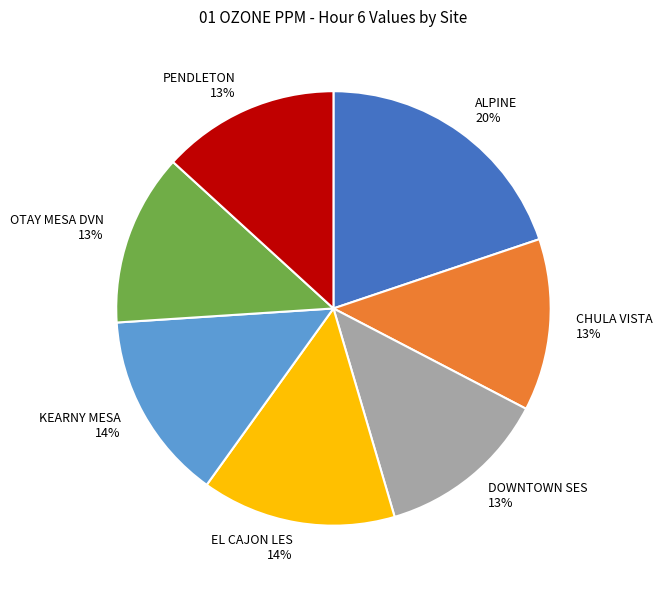

Is it true that KEARNY MESA is 14% of the pie?

True